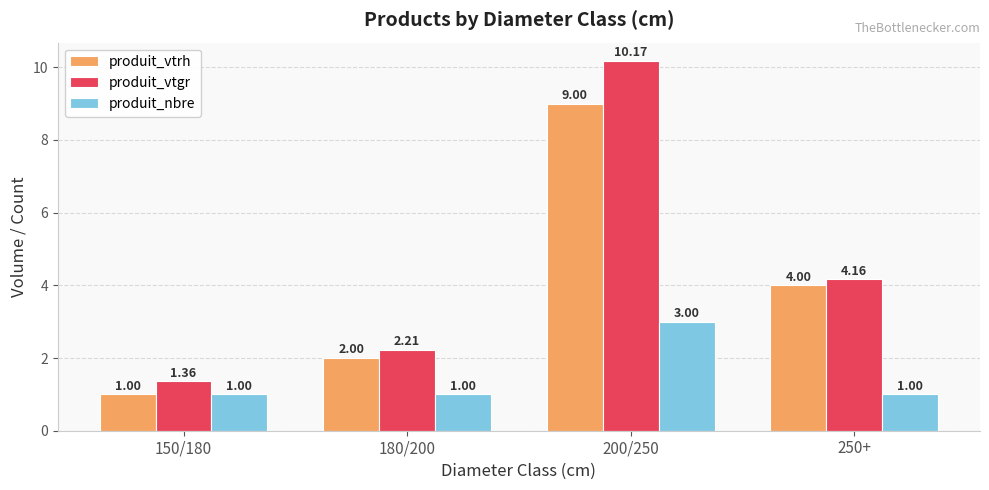

List the labels in order of produit_vtrh value, smallest first.

150/180, 180/200, 250+, 200/250